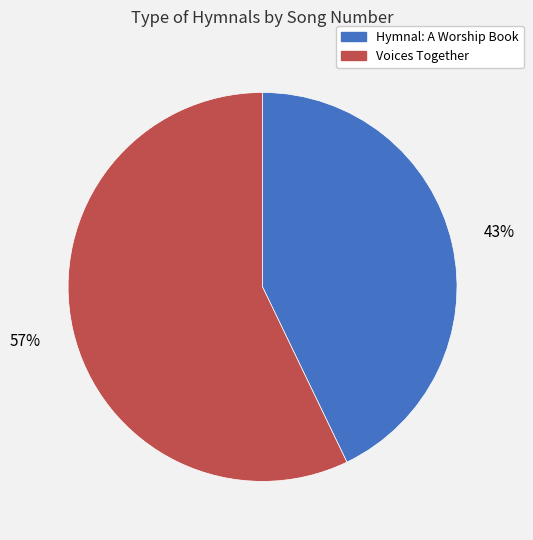

True or false: Voices Together accounts for 65% of the total.

False